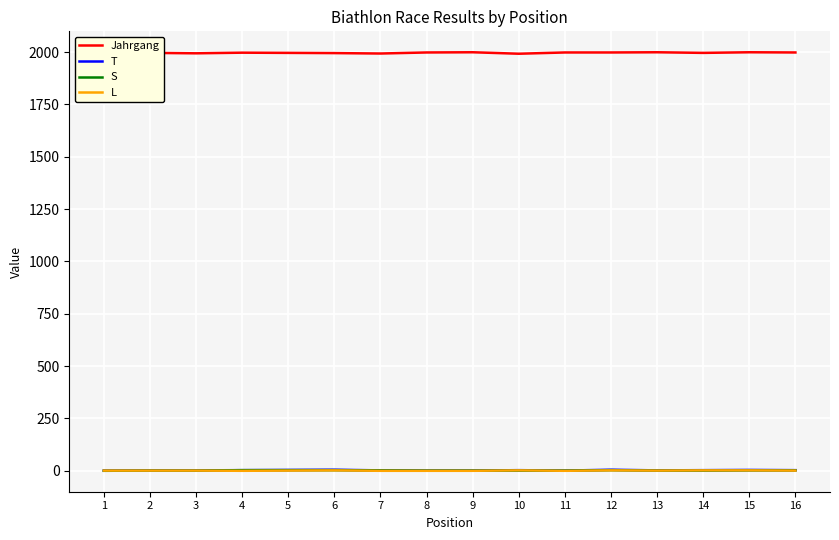

Rank the categories by S value from lowest to highest.

1, 2, 3, 8, 9, 10, 11, 13, 14, 7, 15, 16, 4, 5, 6, 12